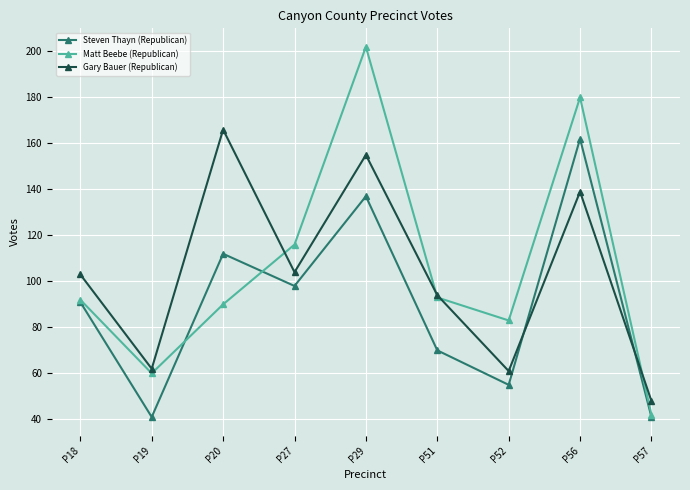

The Matt Beebe (Republican) series shows 90 at P20. True or false?

True